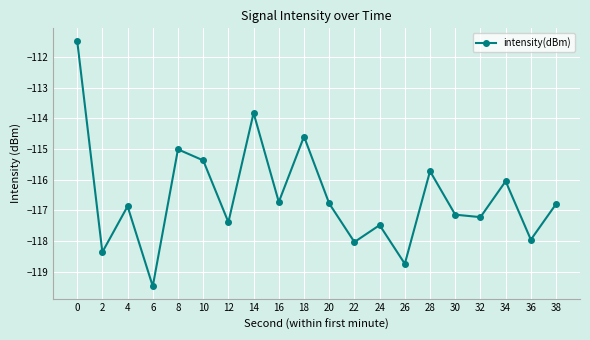

How many distinct data groups are displayed?

1